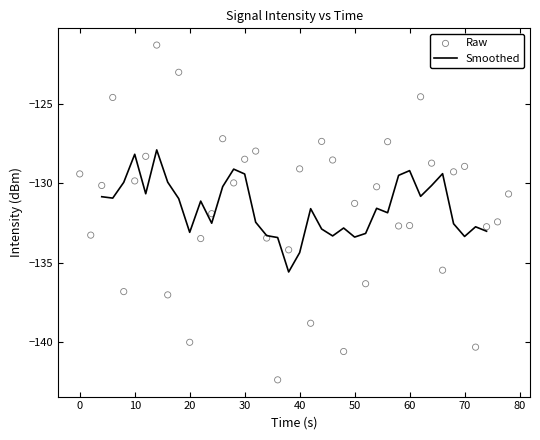

What is the highest value of the Smoothed series?

-127.9